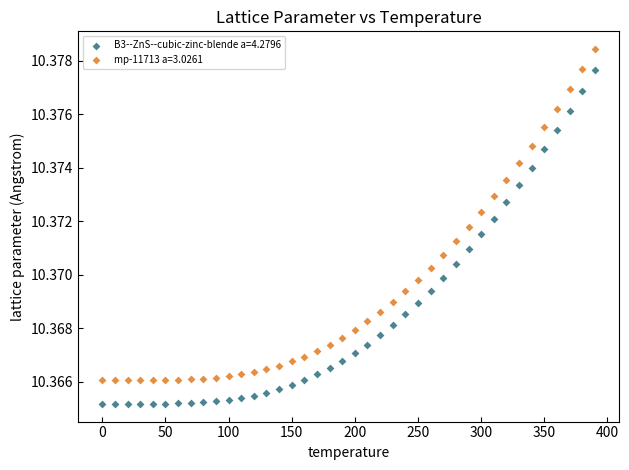

Which series reaches the minimum Y coordinate?

B3--ZnS--cubic-zinc-blende a=4.2796